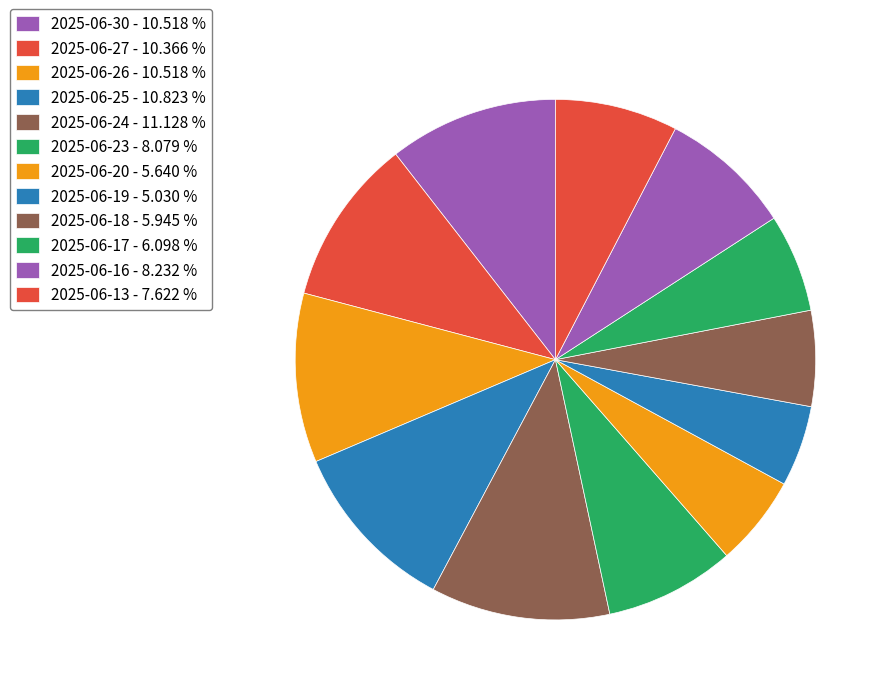

Count the number of slices in the pie.

12